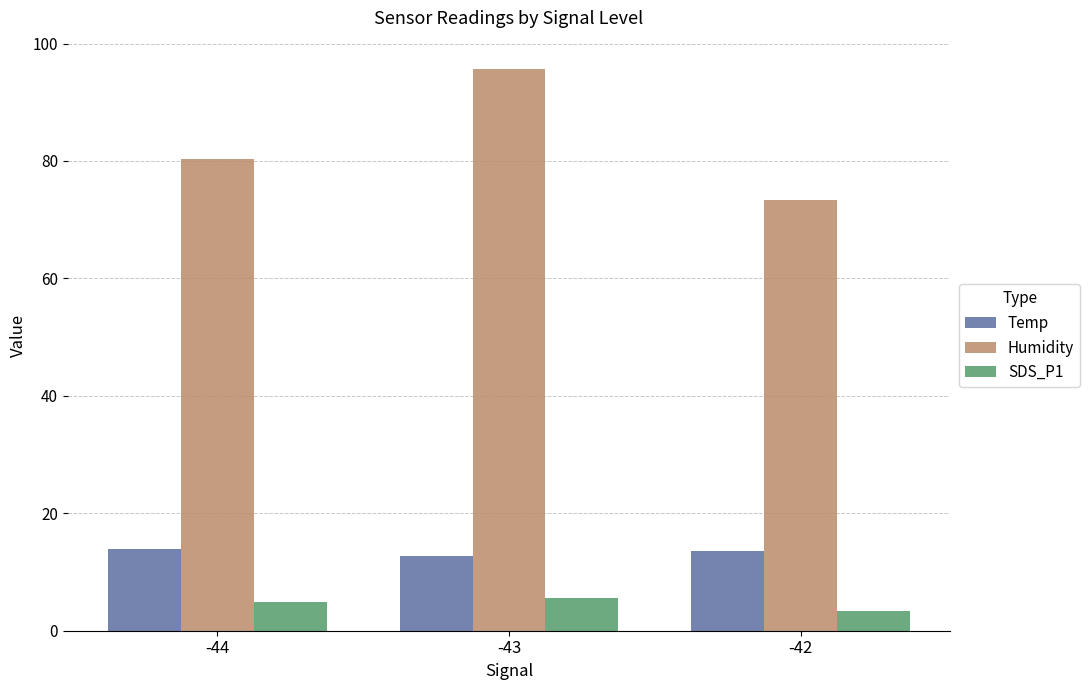

The Temp series shows 22.2 at -44. True or false?

False